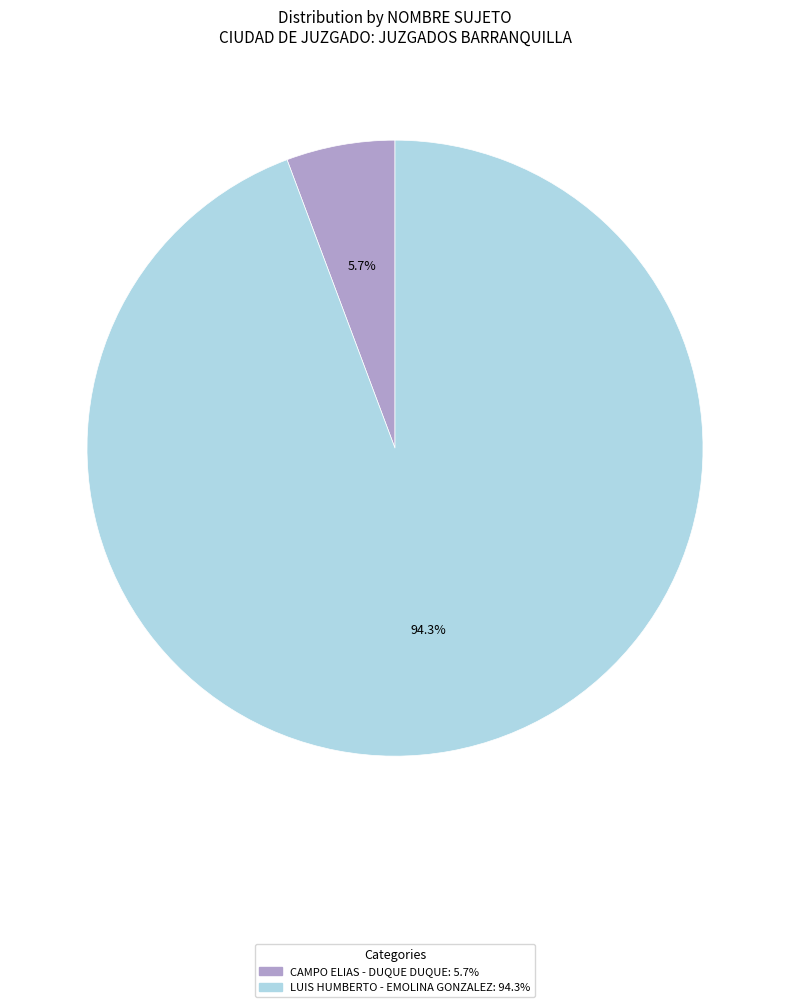

Do CAMPO ELIAS - DUQUE DUQUE and LUIS HUMBERTO - EMOLINA GONZALEZ together represent more than half of the pie?

Yes